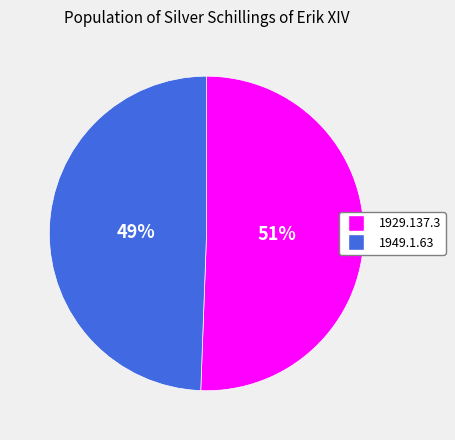

To the nearest percent, what is the average slice percentage?

50%